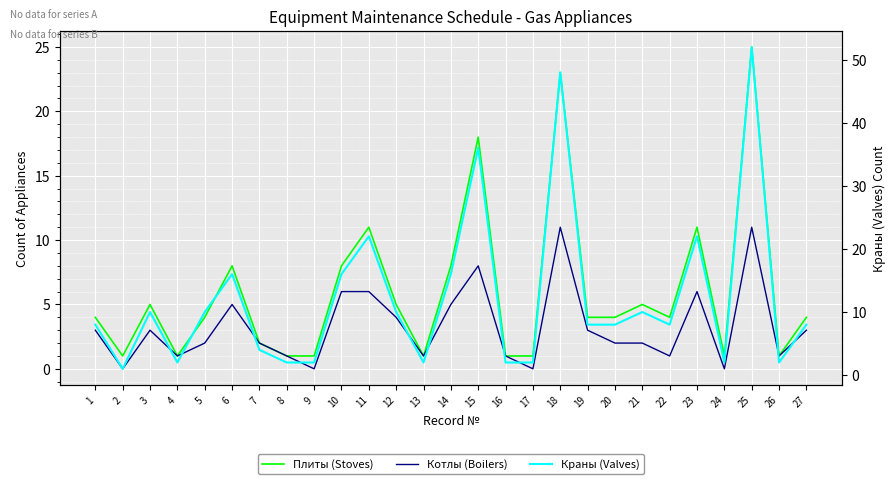

The Краны (Valves) series shows 2 at 4. True or false?

True